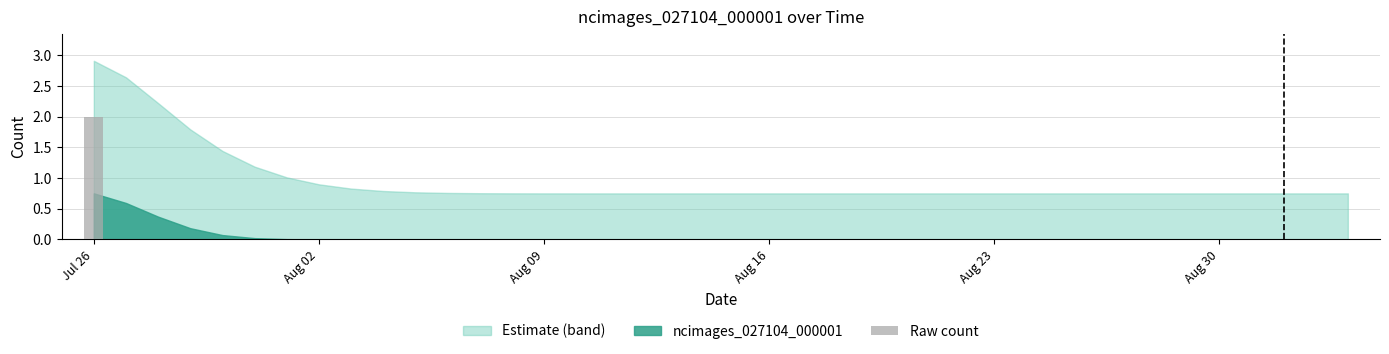

How many distinct data groups are displayed?

1